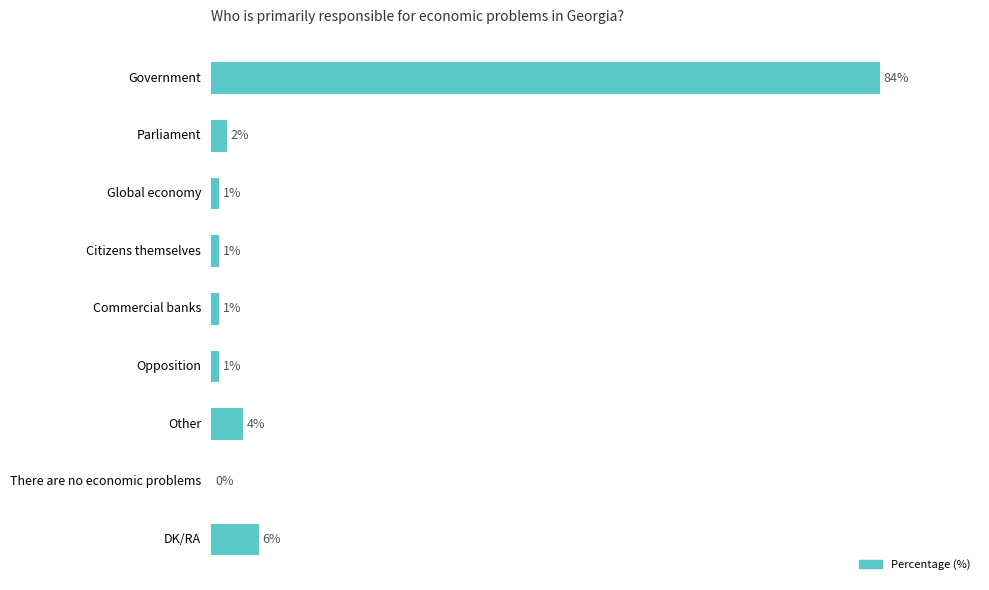

Which label corresponds to the largest value in the chart?

Government